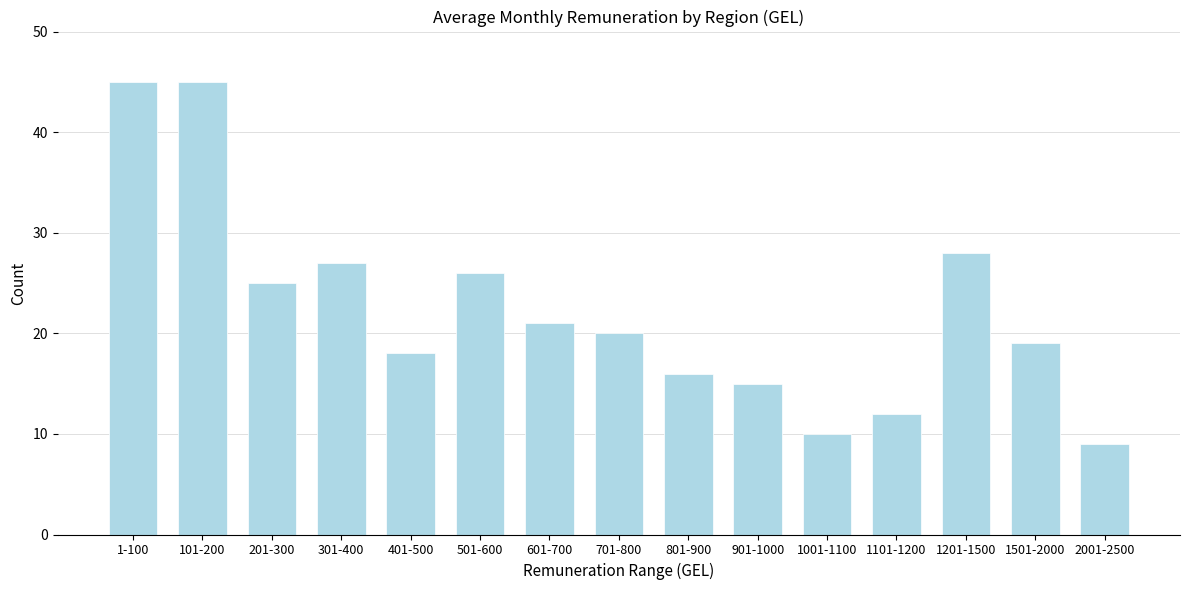

Reading right to left, list all the values displayed in this chart.

9	19	28	12	10	15	16	20	21	26	18	27	25	45	45